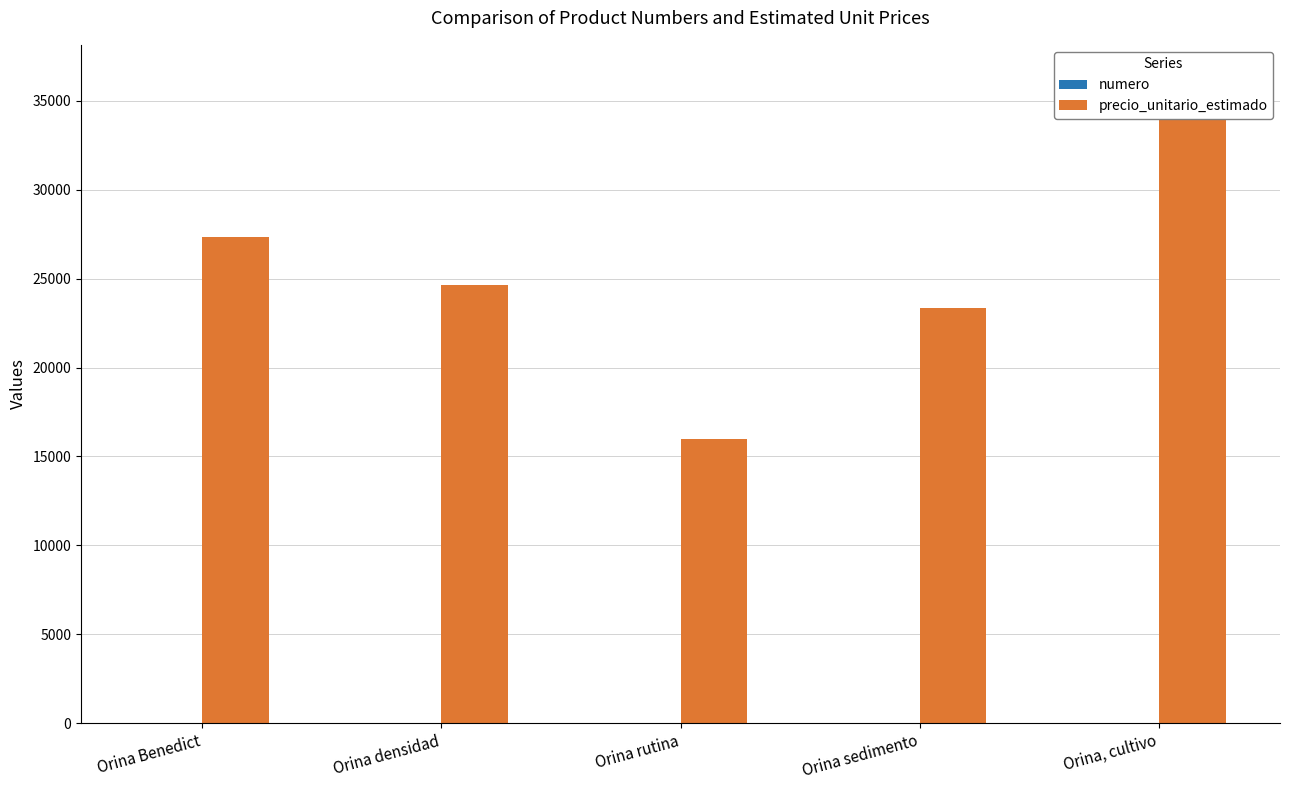

Does the chart contain any negative values?

No